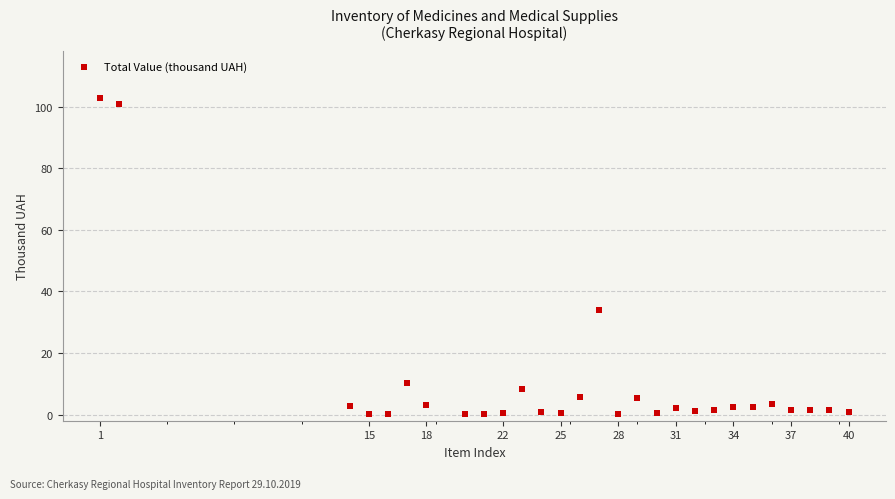

What Y value in the scatter plot is closest to 51?

34.0